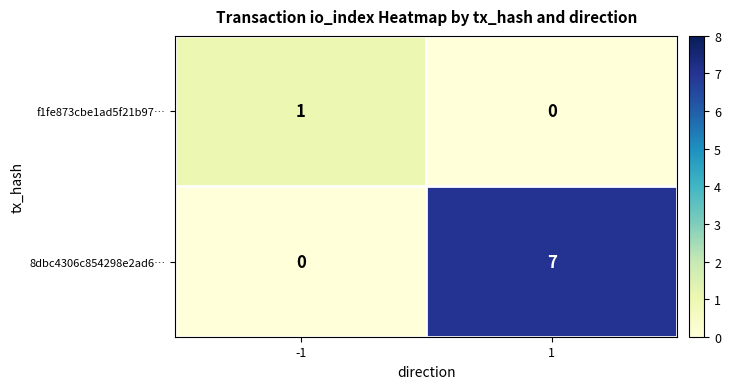

Count the number of categories in the chart.

2